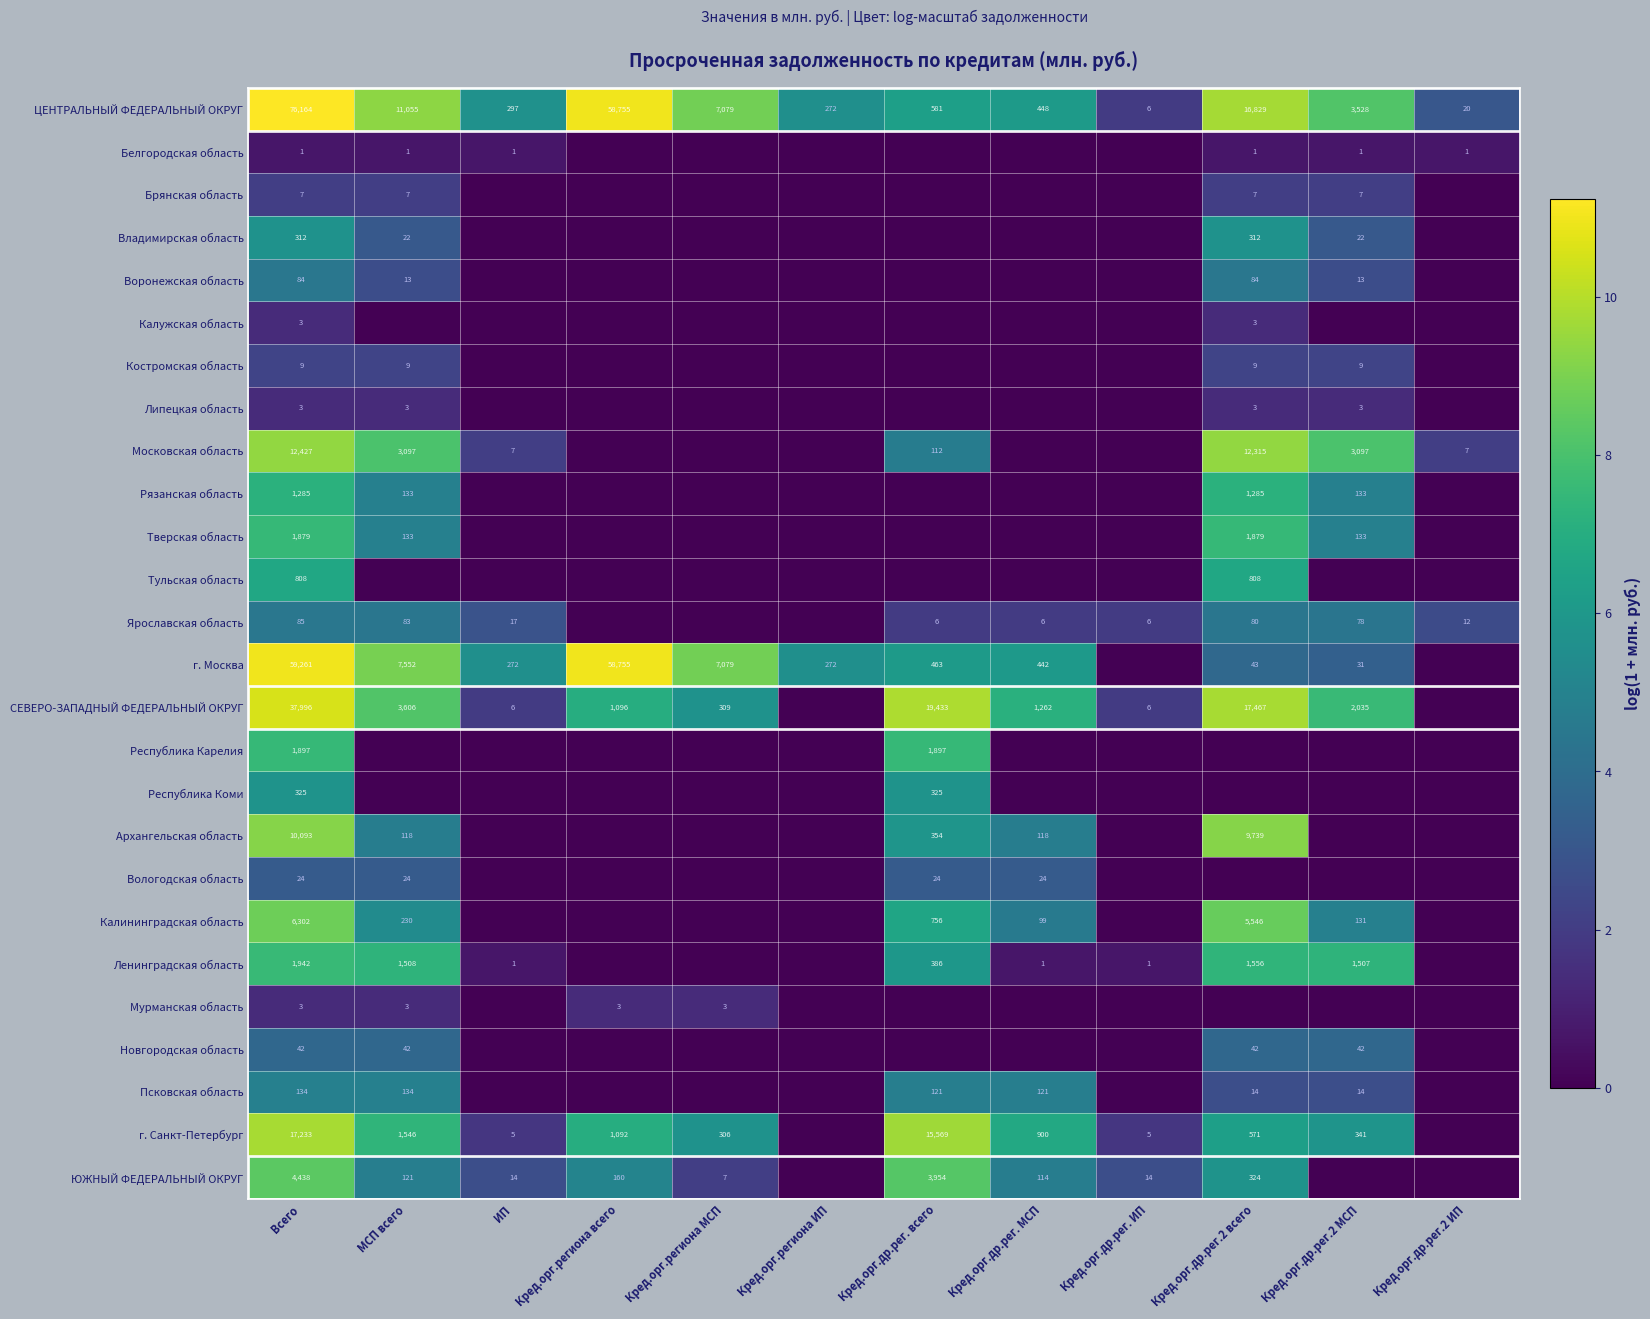

Is the value of Ленинградская область at ИП greater than the value of Мурманская область at МСП всего?

No